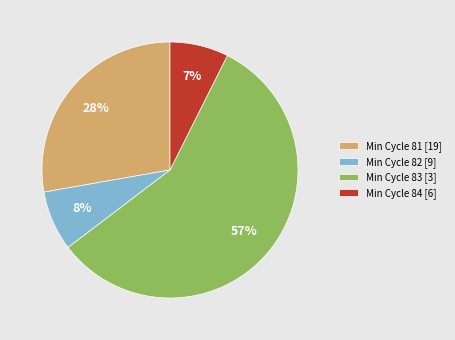

Which category has the biggest portion of the pie?

Min Cycle 83 [3]